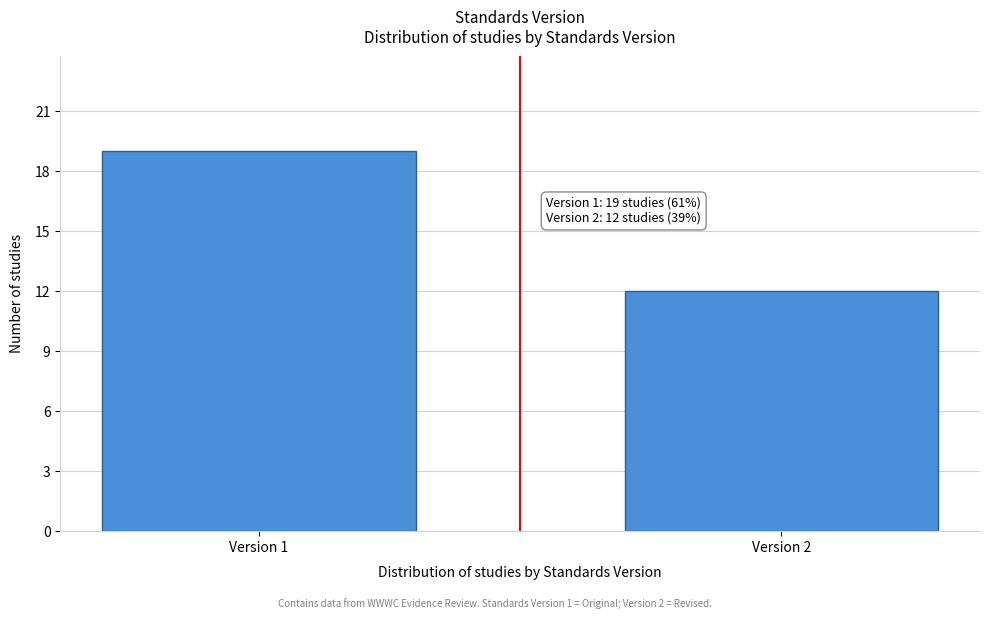

Reading left to right, transcribe all the data shown in this chart.

Version 1=19	Version 2=12